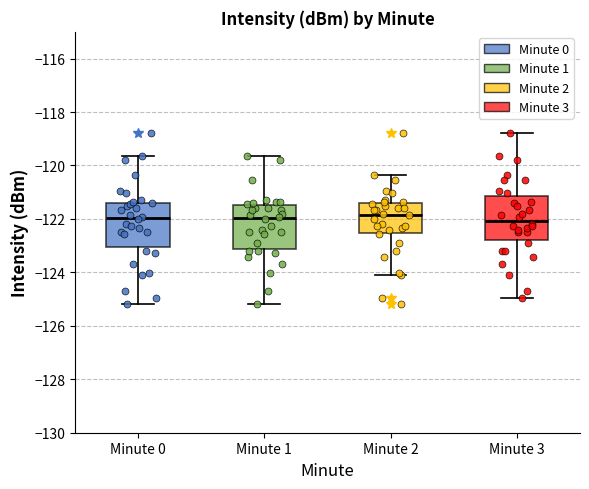

Where does the lower whisker of the box for Minute 0 end on the y-axis? The values are not printed on the chart, so give them approximately, as read against the axis.

-125.2